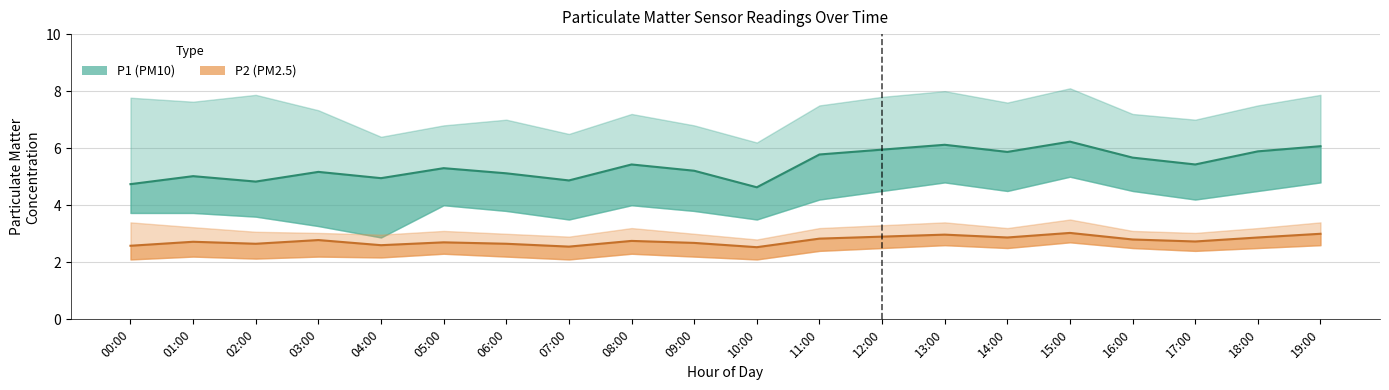

True or false: P1_high has a value of 7.9 at 02:00.

True